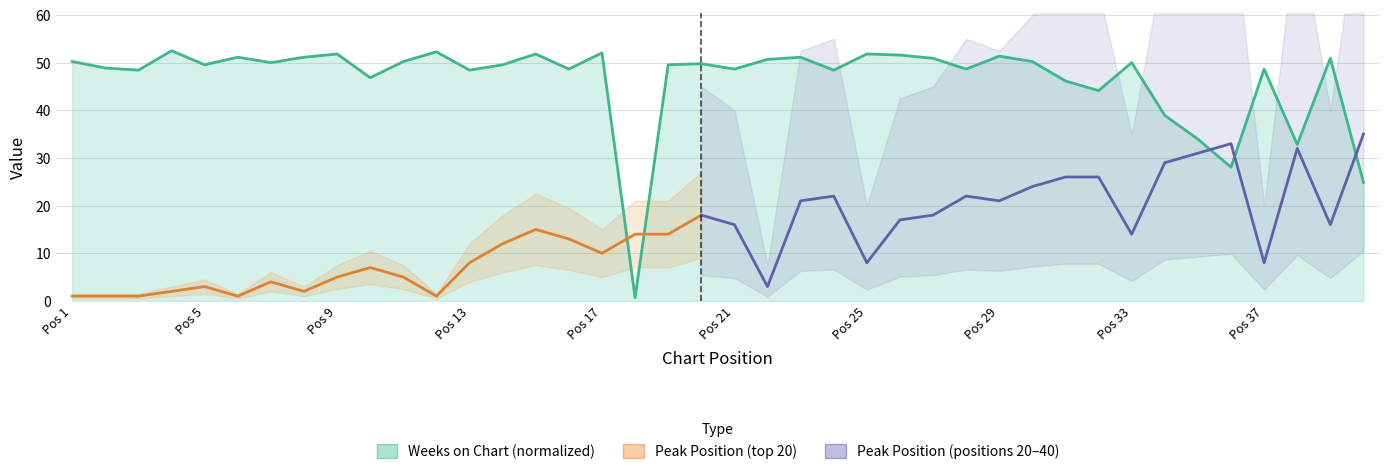

What is the value of the 7th point from the left?

50.0